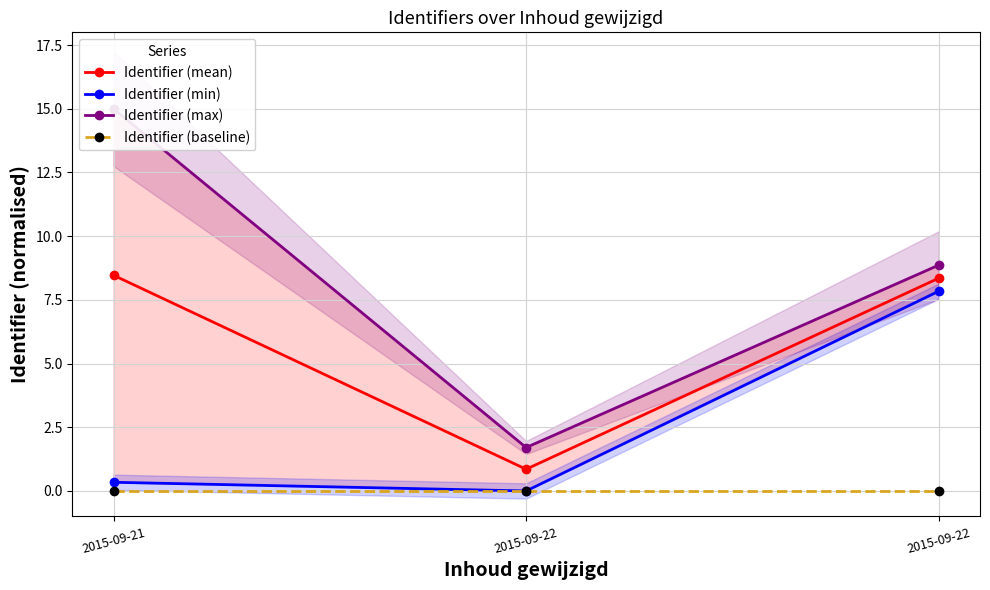

Does the chart display data point markers on the line(s)?

Yes